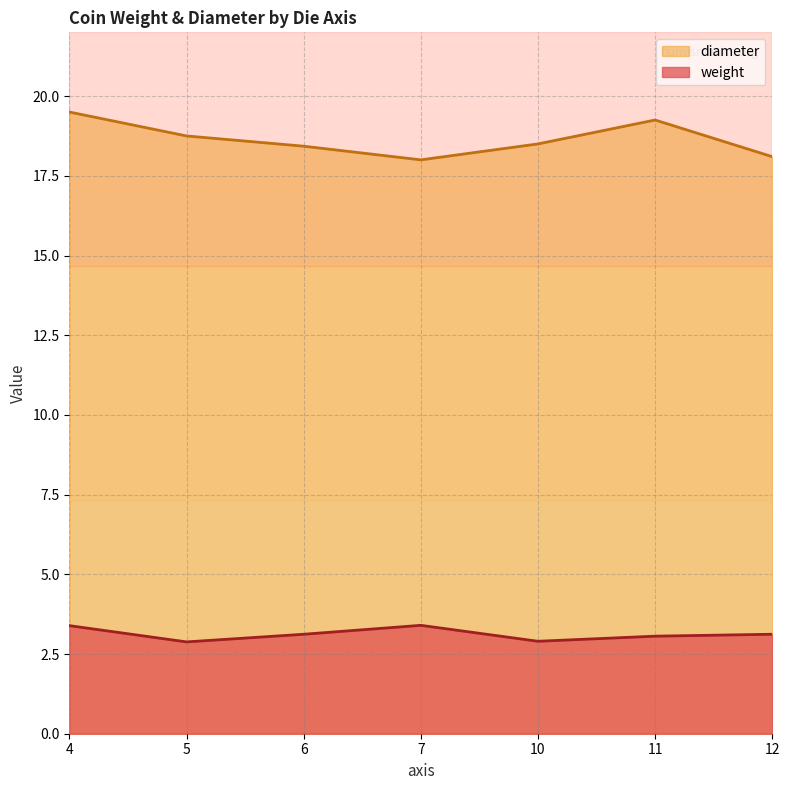

Rank the series at 5 from highest to lowest value.

diameter, weight